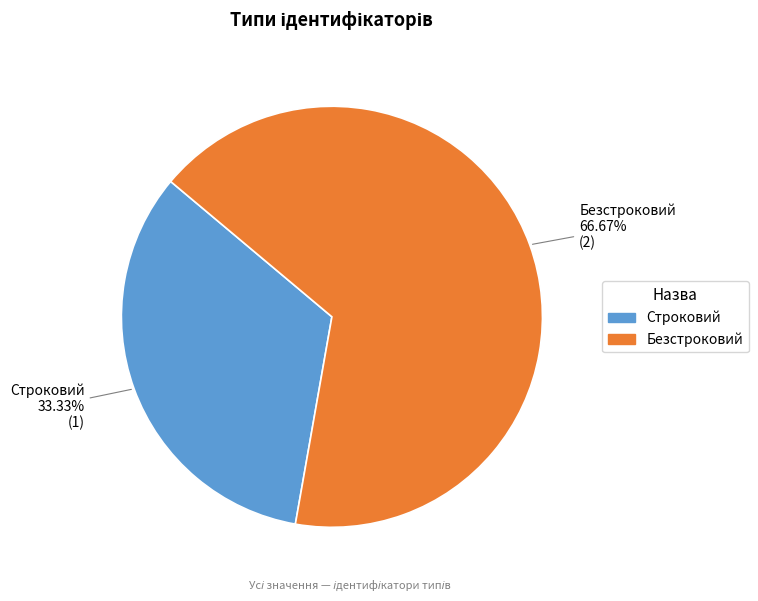

How much of the chart is everything except Безстроковий?

33.3%